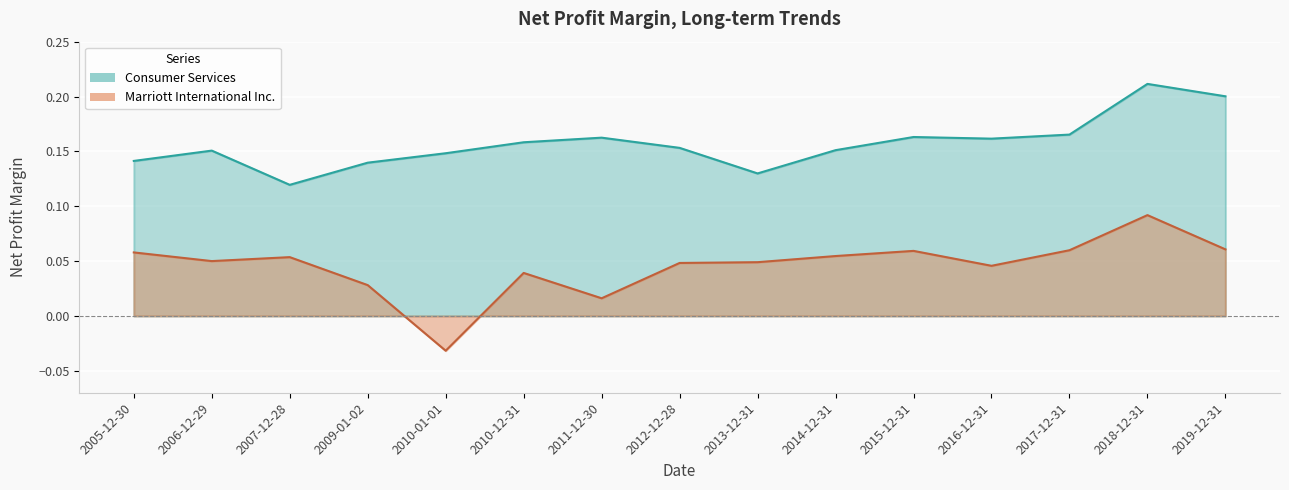

In Consumer Services, how many points are lower than both neighbors (excluding endpoints)?

3